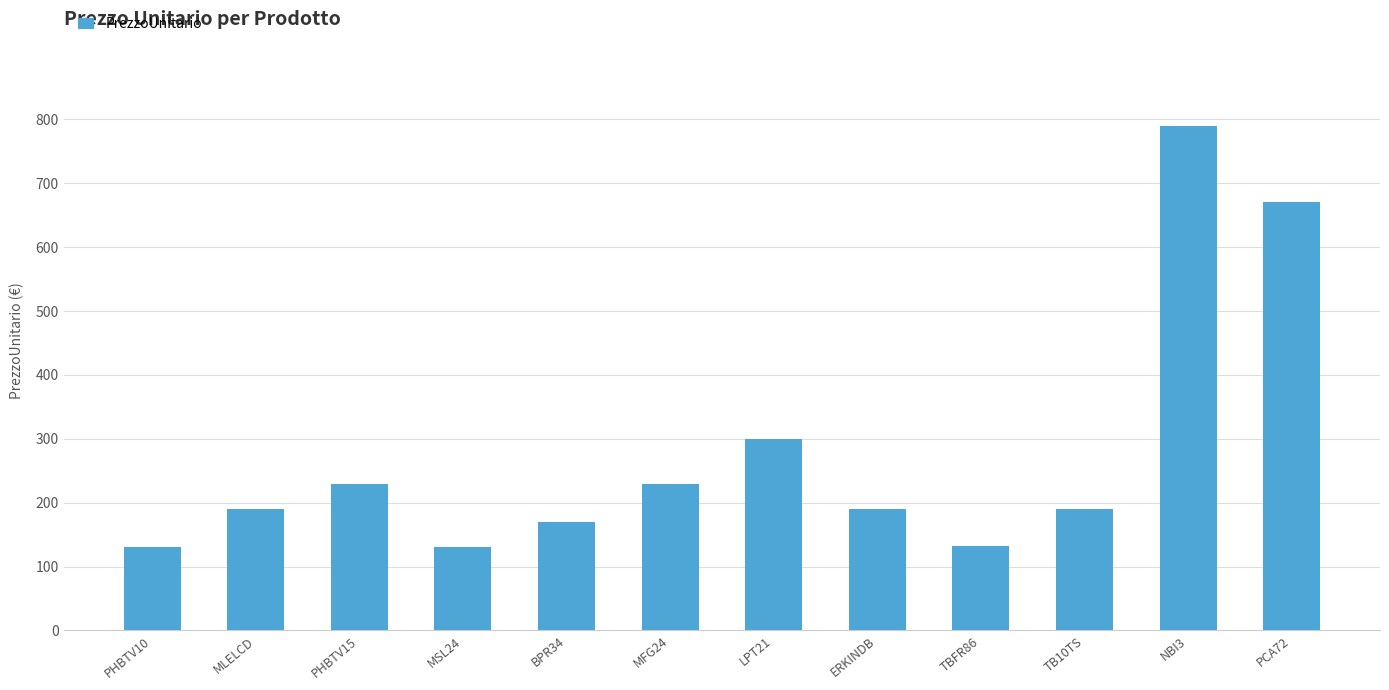

How many bars are there in total?

12